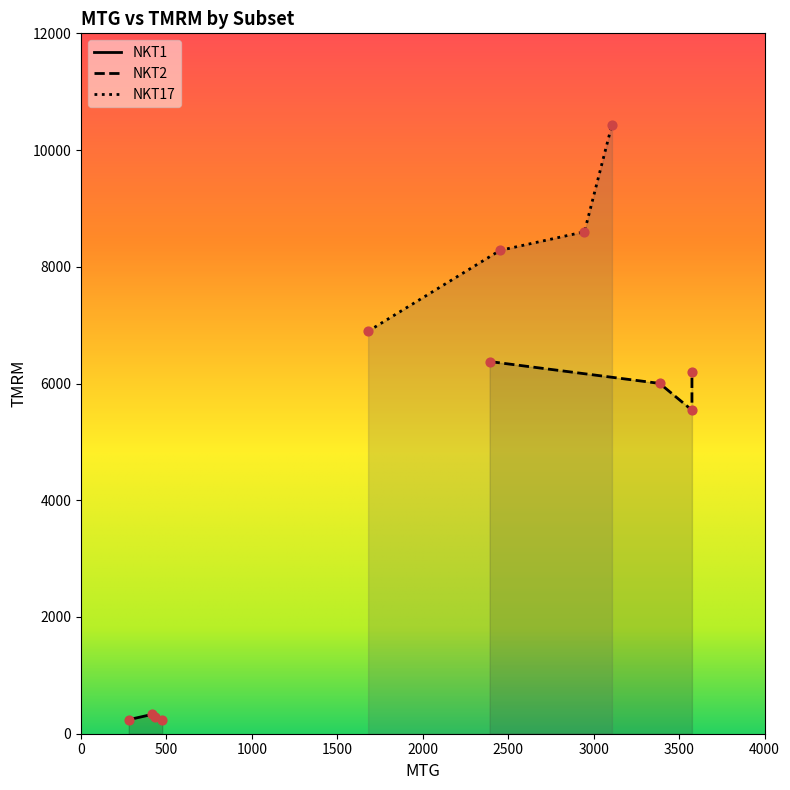

At how many categories does at least one series exceed 6237?

4